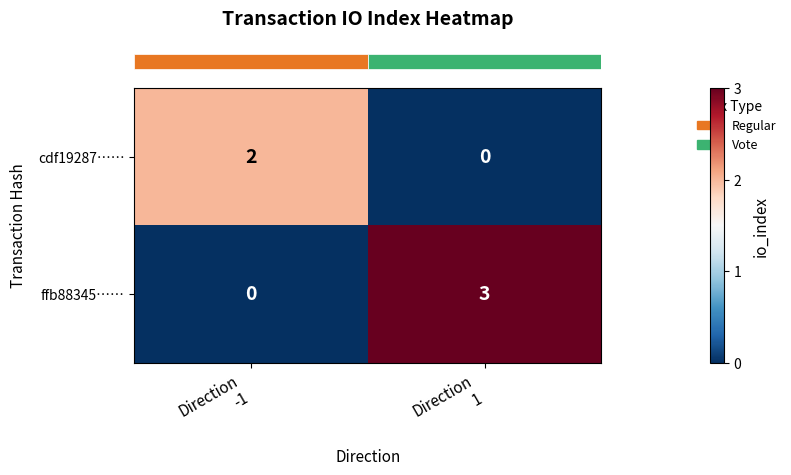

Count the number of data series in this chart.

2